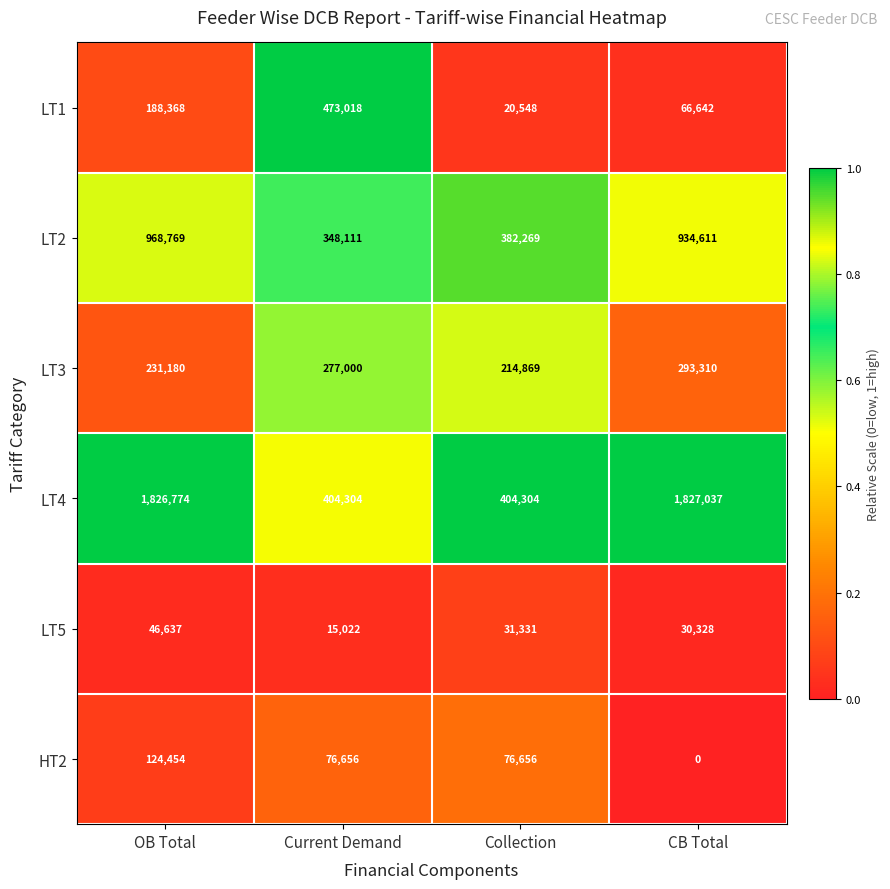

What value does the LT2 series have at Current Demand, to the nearest 50?

348100